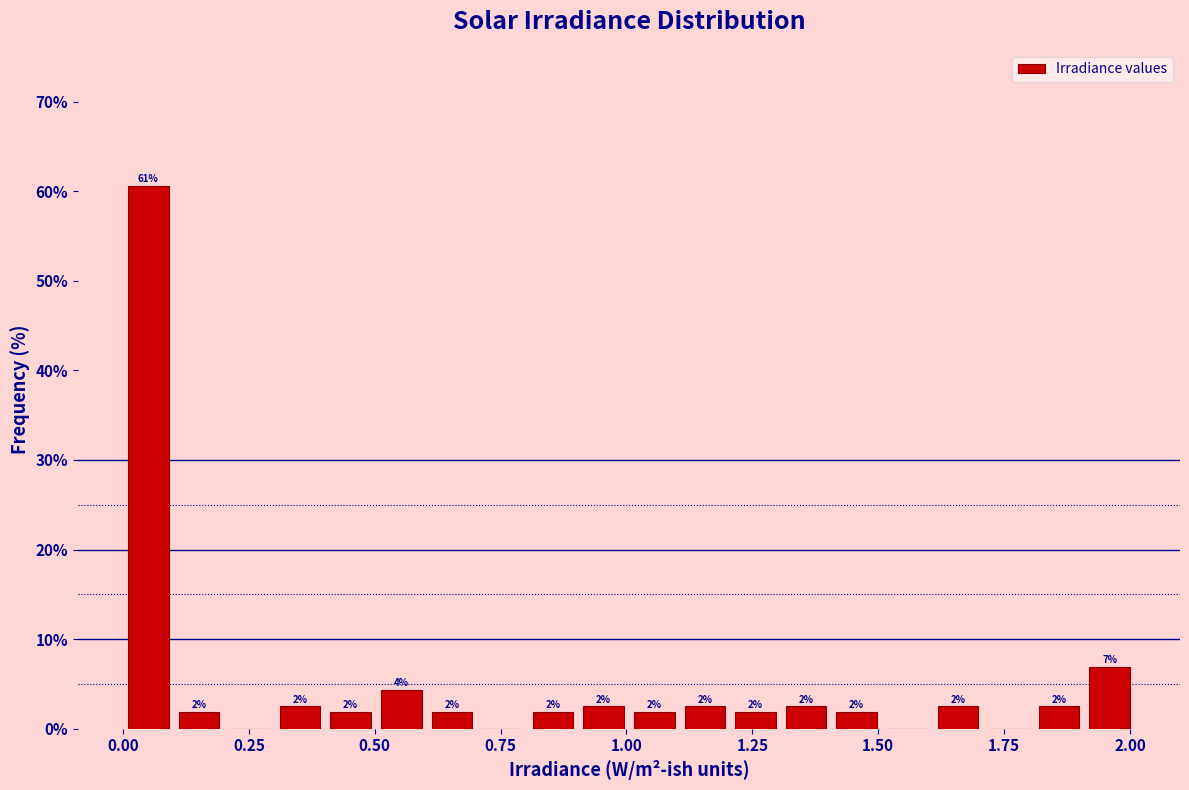

Read against the x-axis, roughly where is the centre of the tallest bar?

0.05